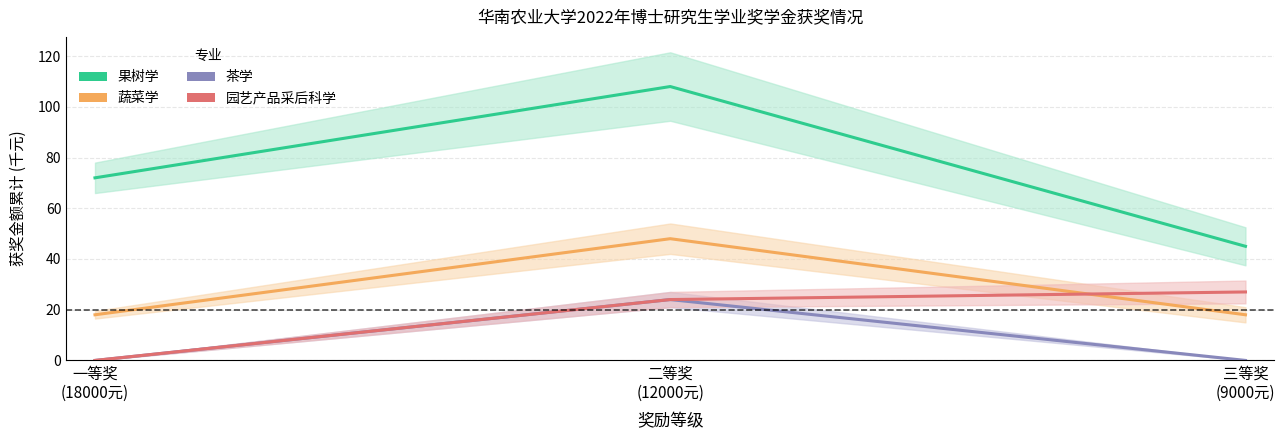

What is the difference between the maximum and second lowest values in the 园艺产品采后科学 series?

3